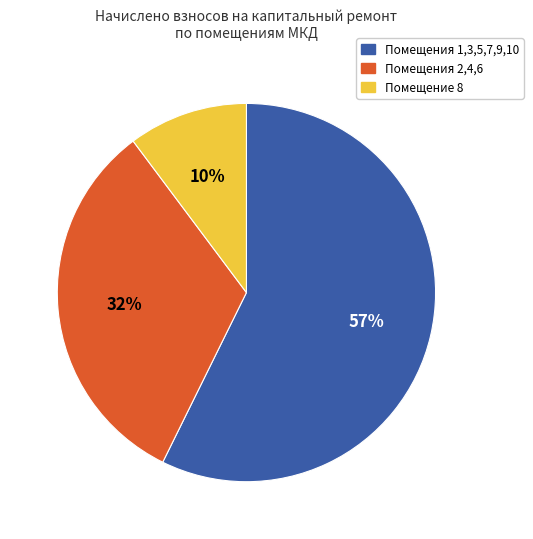

Does any single category account for the majority?

Yes